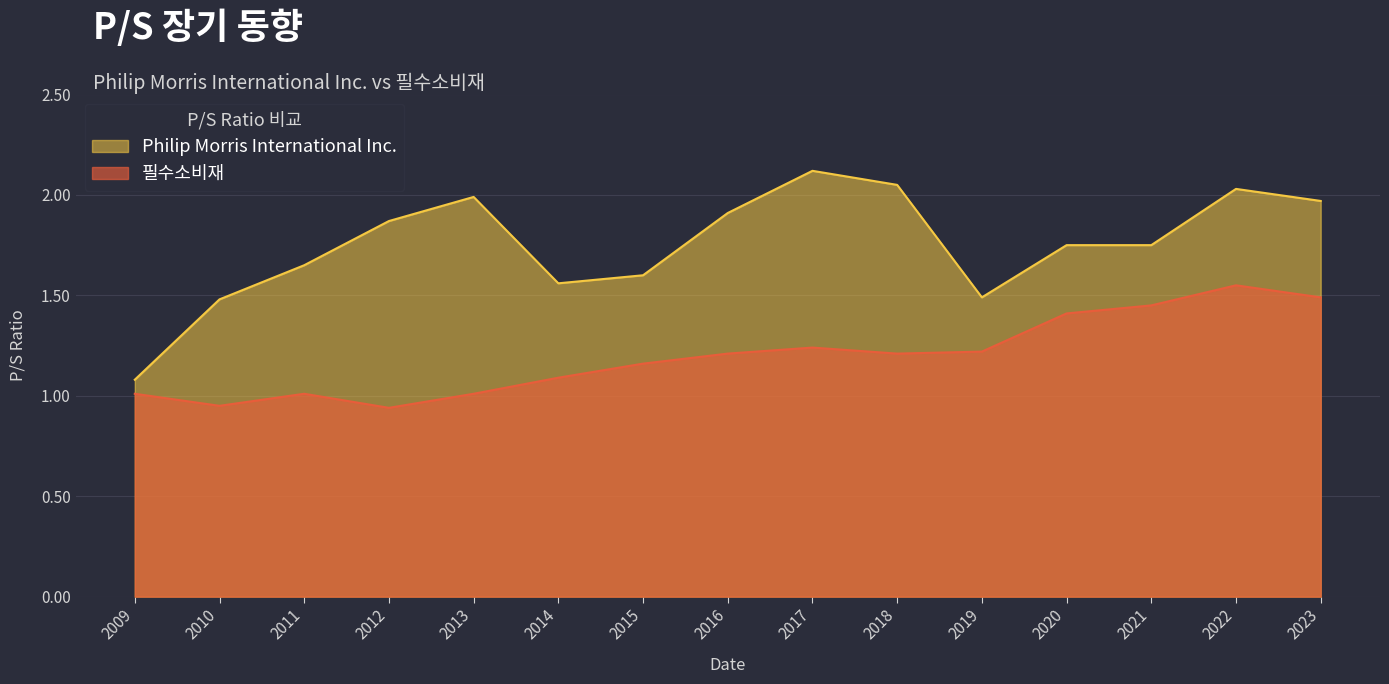

What is the total value across all series at 2013?

3.0